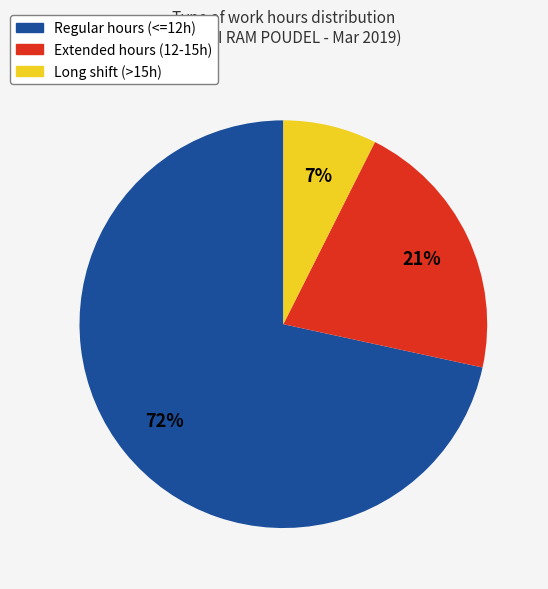

Is there any slice that represents more than half of the pie?

Yes